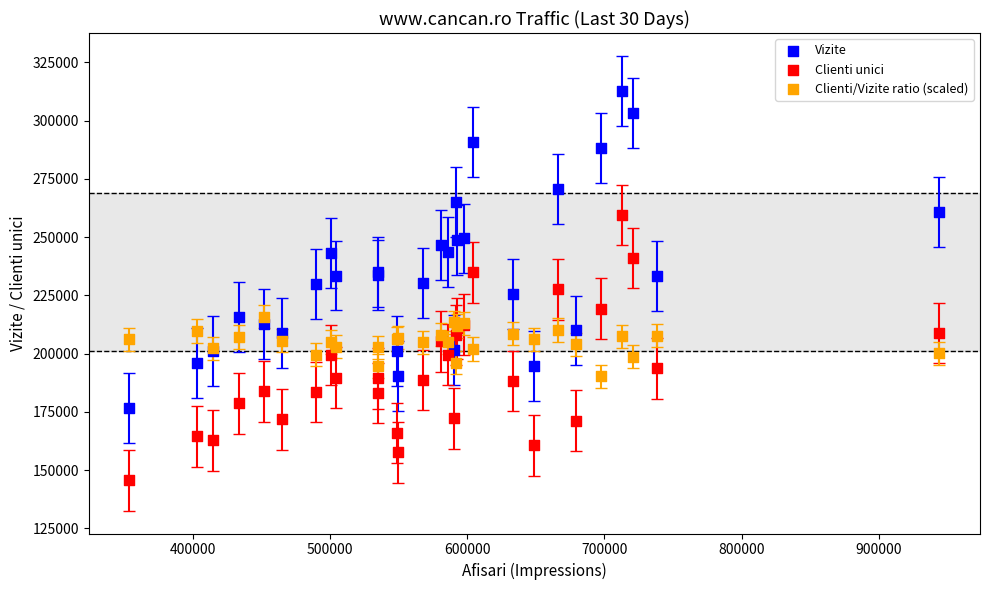

Which series contains the highest Y value?

Vizite